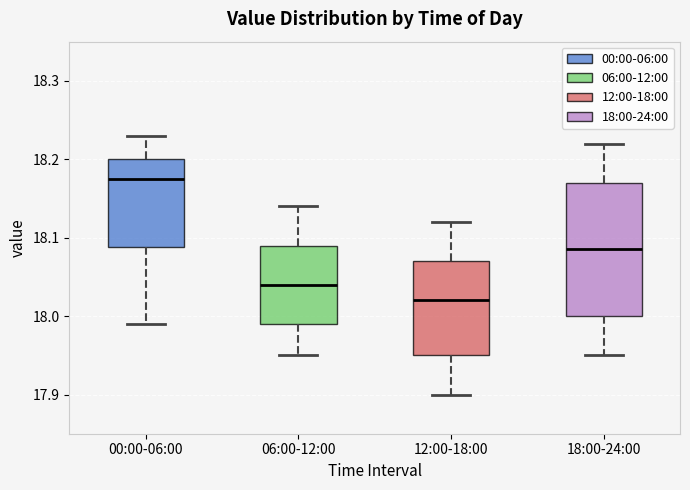

Comparing the boxes themselves (not the whiskers), which one is the tallest?

18:00-24:00